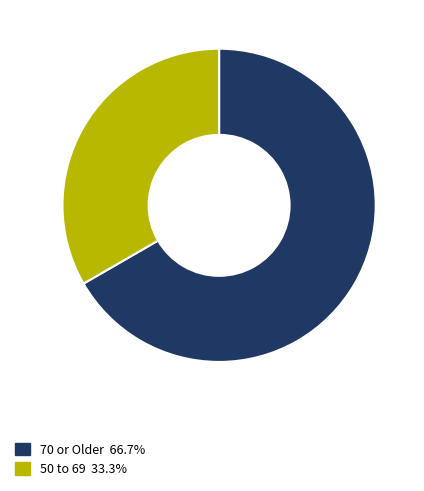

Rank the categories by value from lowest to highest.

50 to 69, 70 or Older